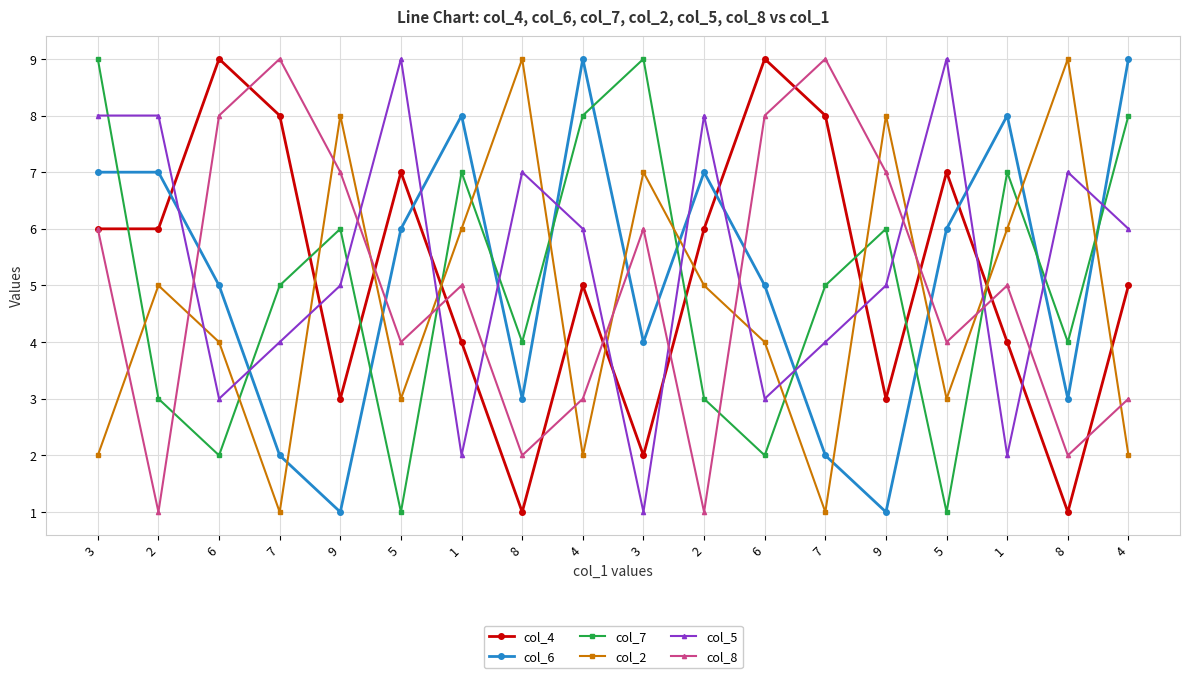

How many lines are shown in the chart?

6